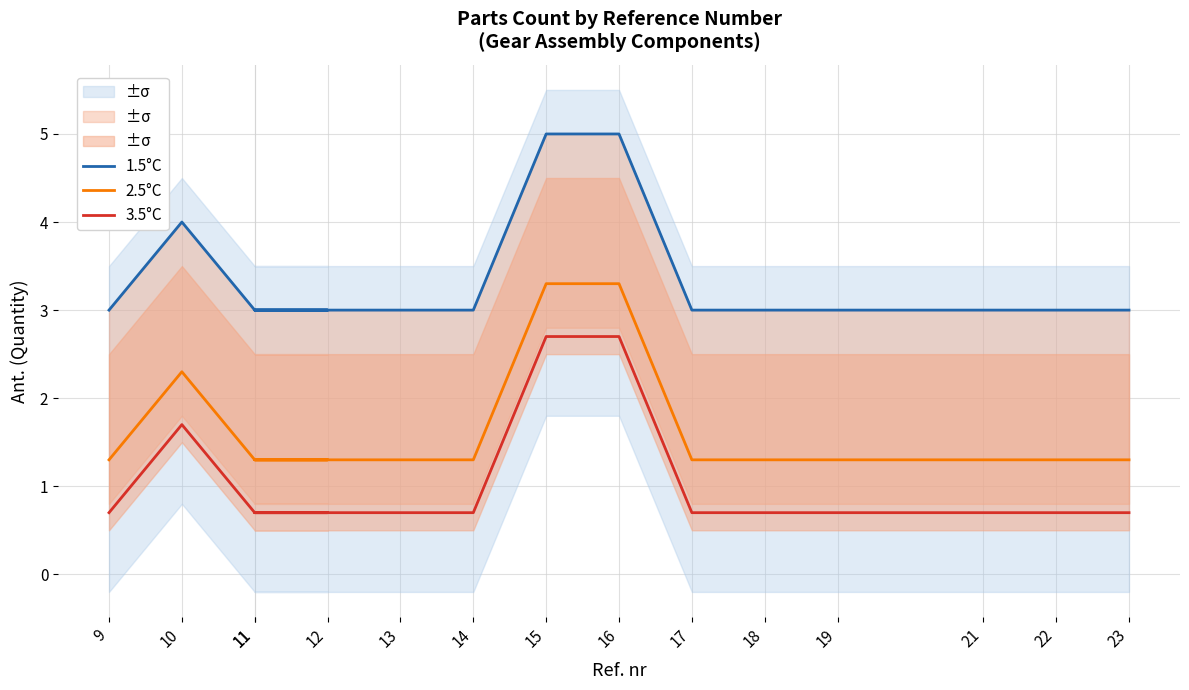

What is the label of the 3rd point from the right?

21